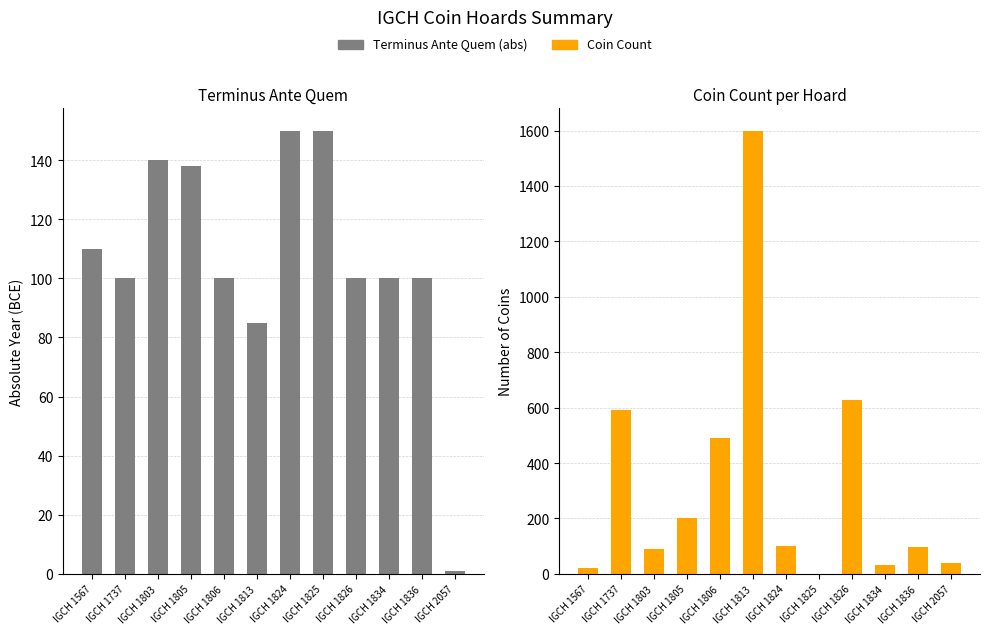

Which category has the highest value in the Coin Count series?

IGCH 1813